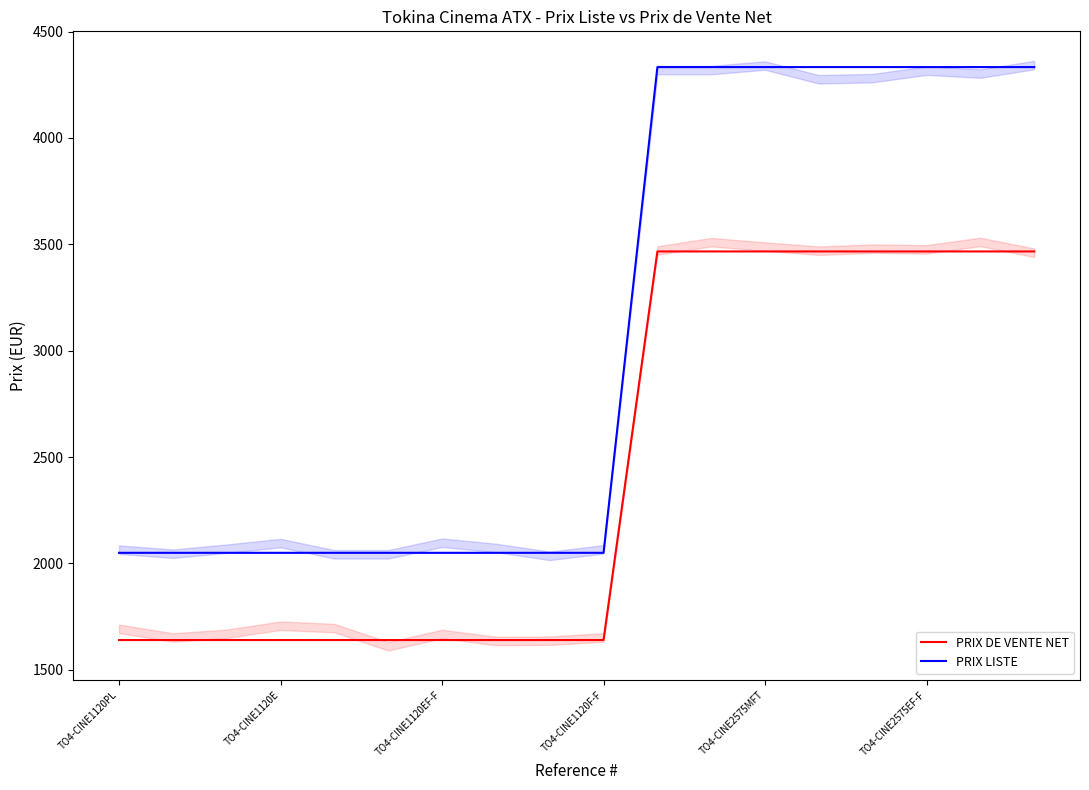

True or false: PRIX DE VENTE NET and PRIX LISTE cross at least once.

False